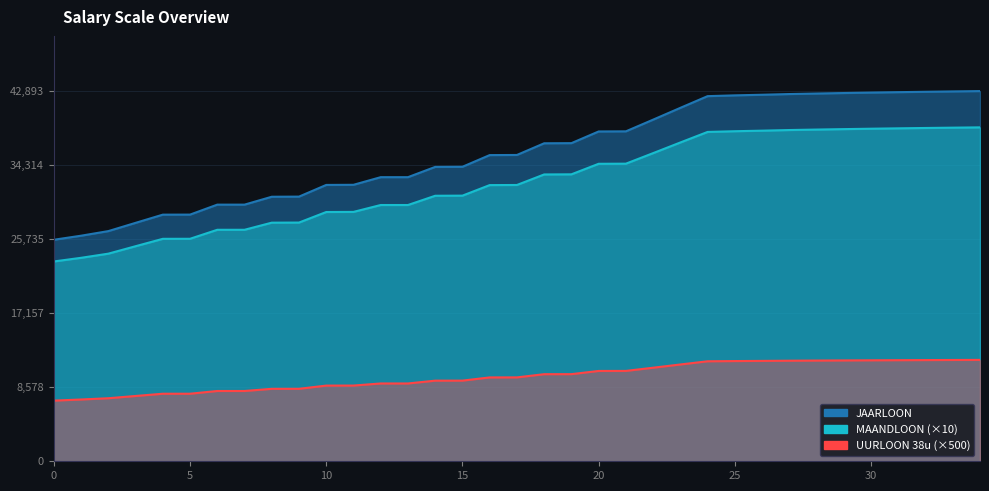

Which series has the largest total across all categories?

UURLOON_38u